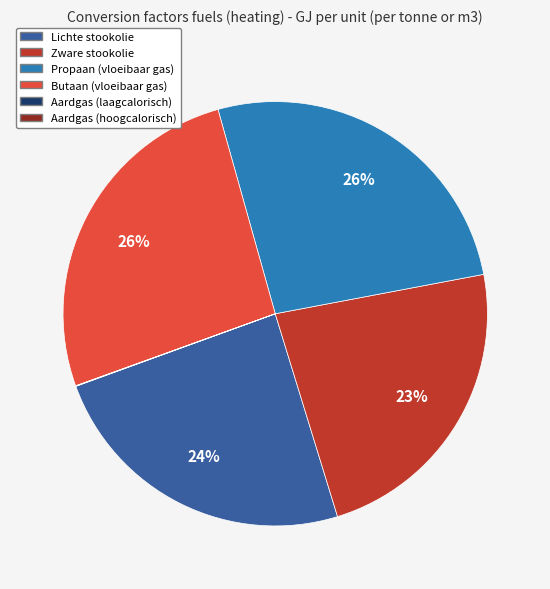

Do Zware stookolie and Propaan (vloeibaar gas) together represent more than half of the pie?

No